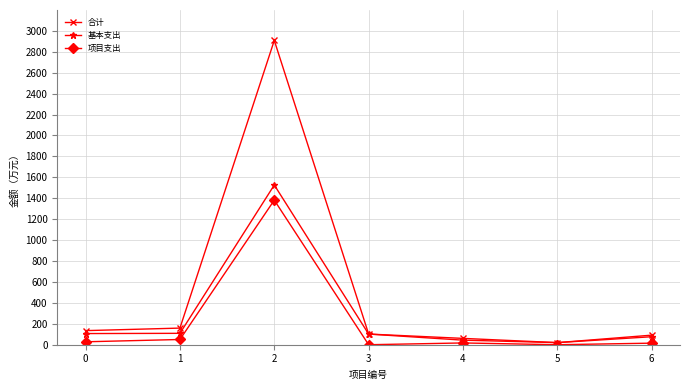

True or false: 合计 has more than 1 interior local peaks.

False